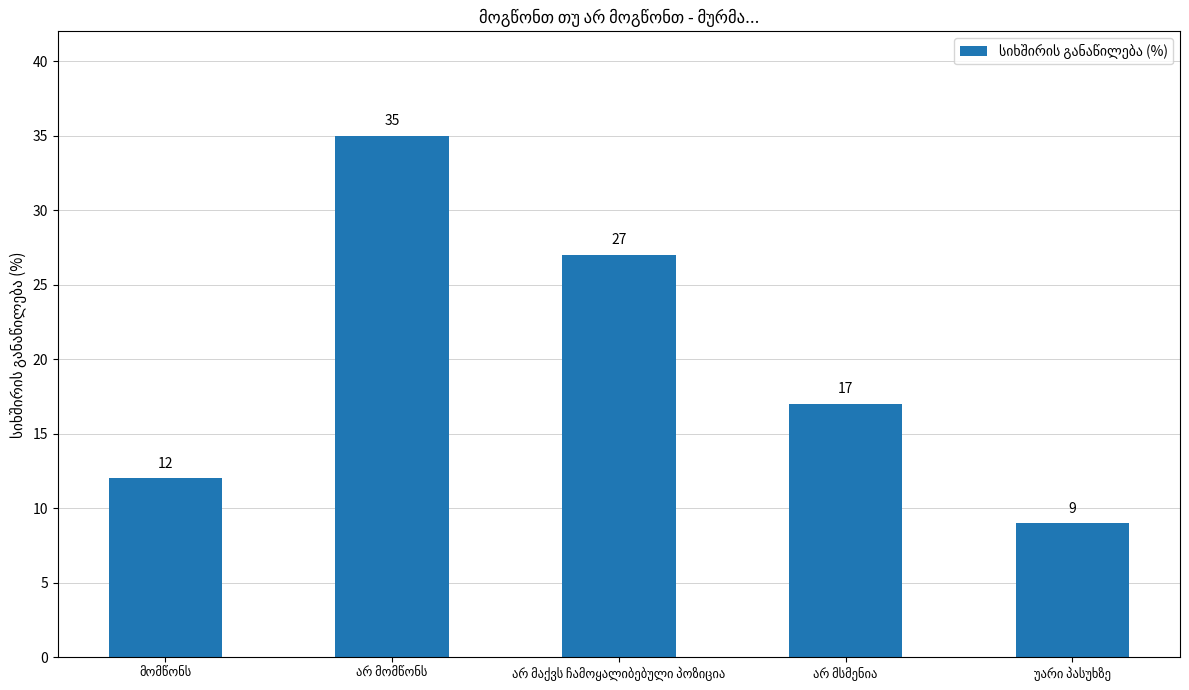

What is the sum of all values?

100